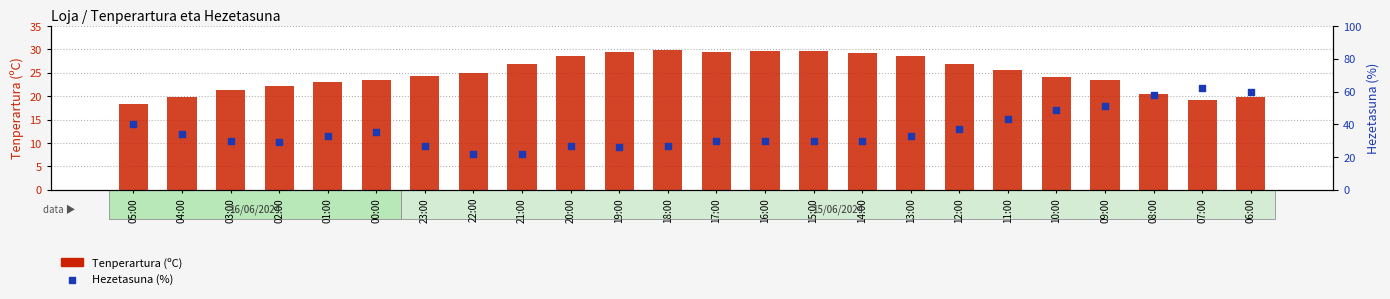

Is the value of Tenperartura (ºC) at 03:00 greater than the value of Hezetasuna (%) at 13:00?

No